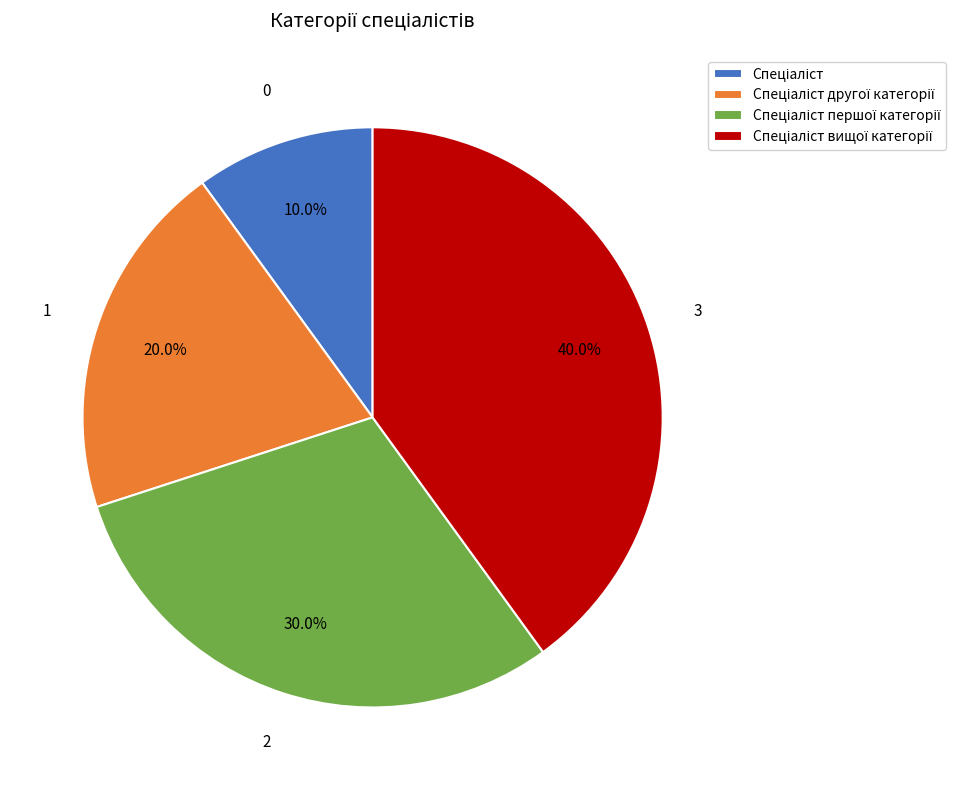

Does any single category account for the majority?

No